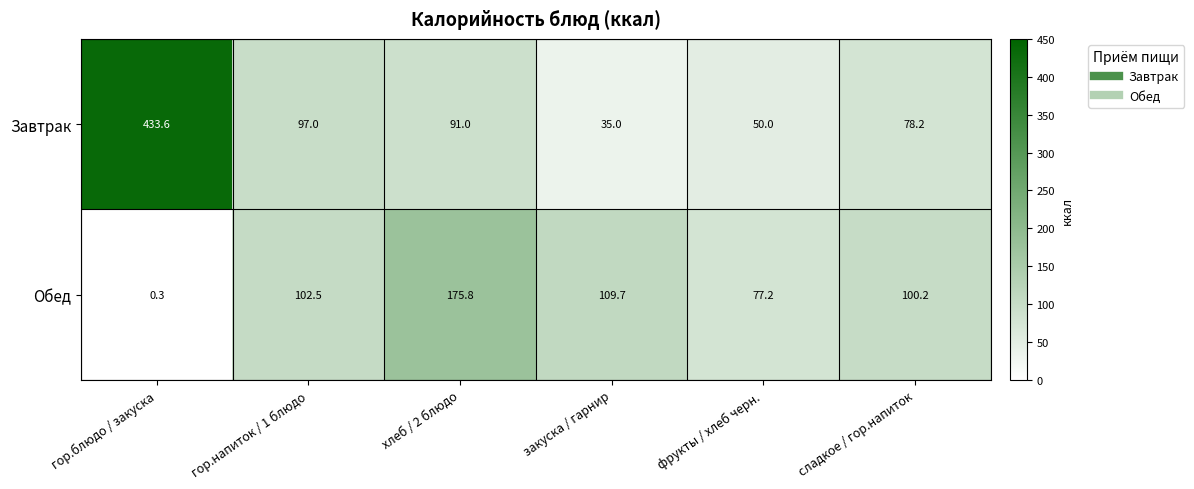

Rank the series by their maximum value, from highest to lowest.

Завтрак, Обед